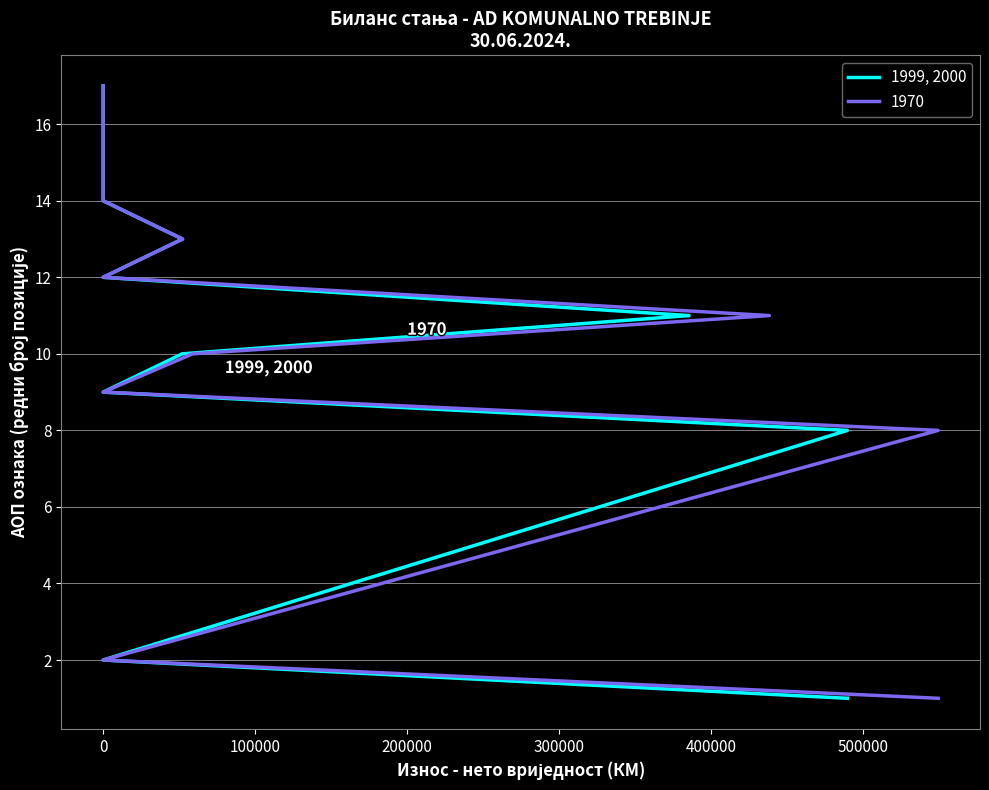

What is the change in value from 200000 to 8?

+5